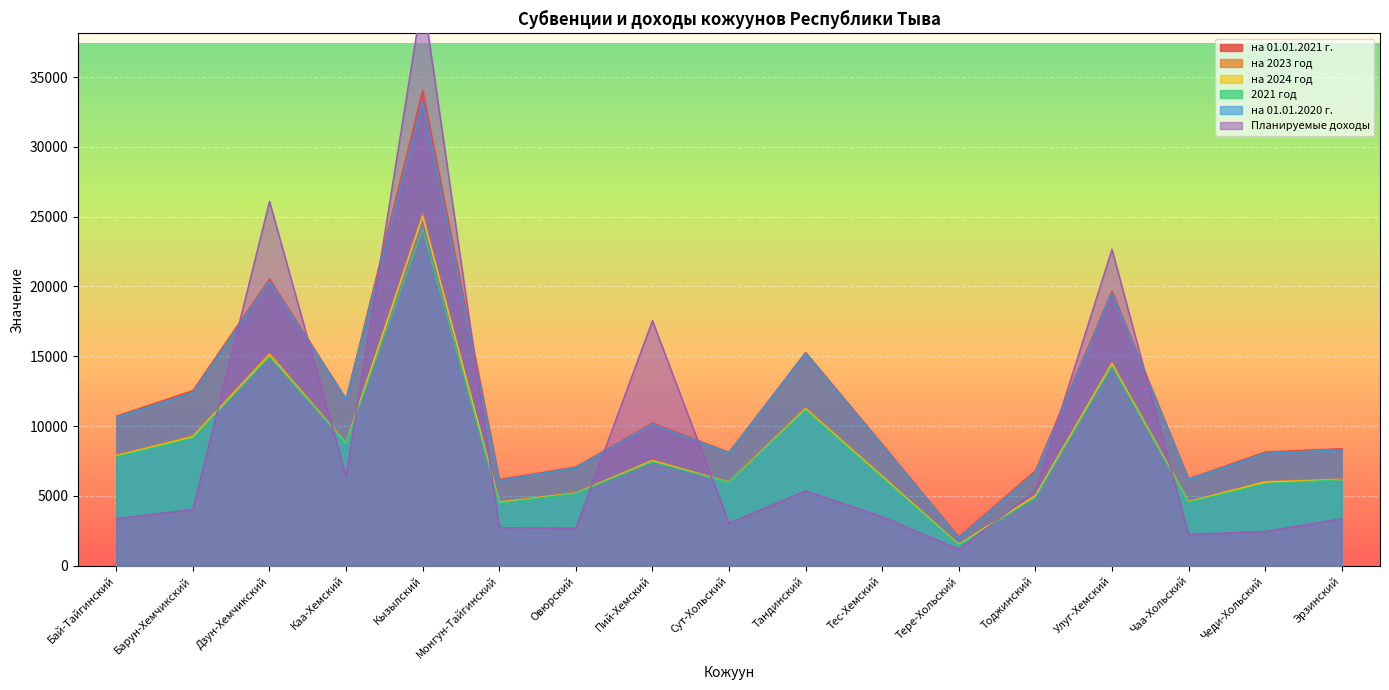

Where is на 01.01.2021 г. nearest to the value 18040?

Улуг-Хемский